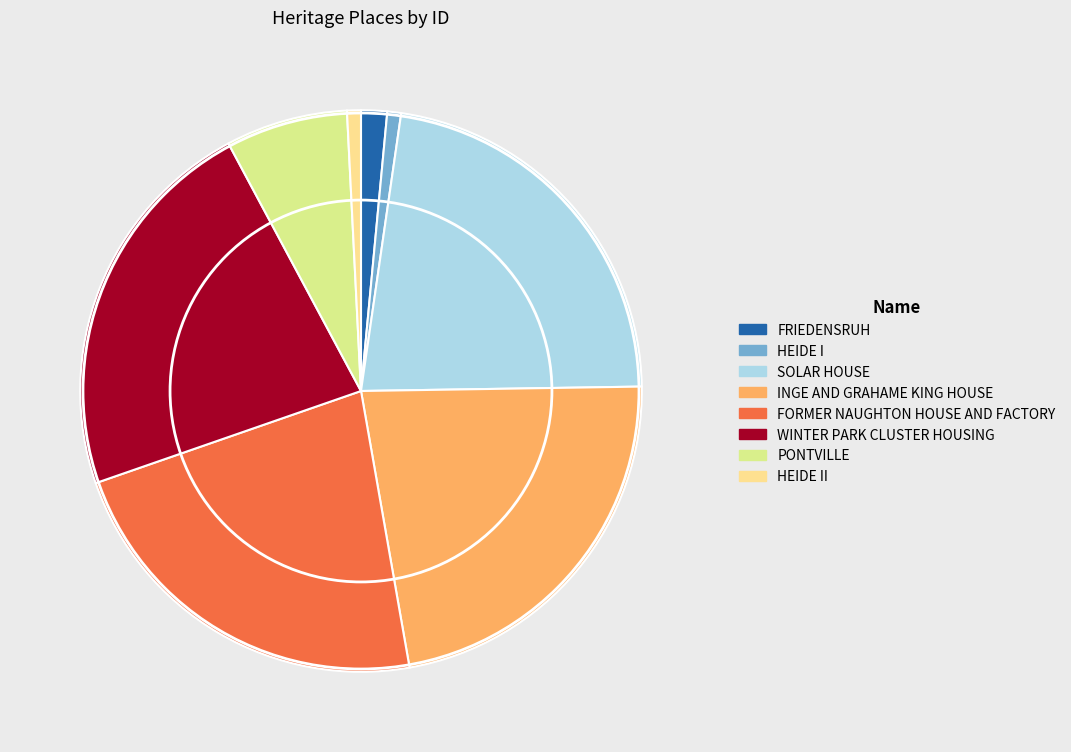

Is it true that WINTER PARK CLUSTER HOUSING is 36% of the pie?

False